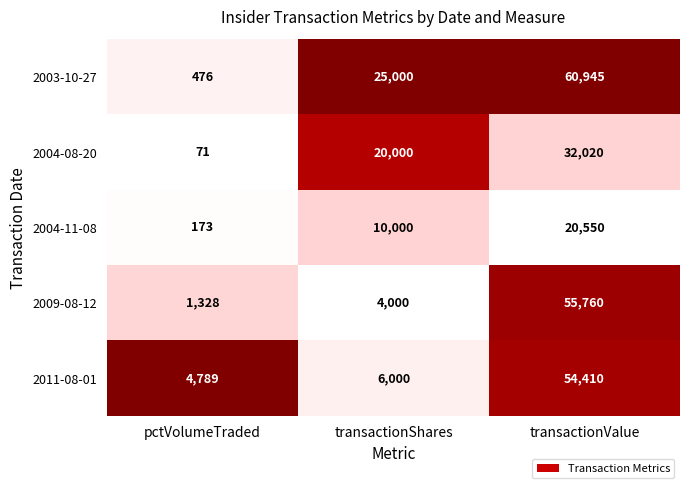

How many values in the 2004-08-20 series are below 20000?

1